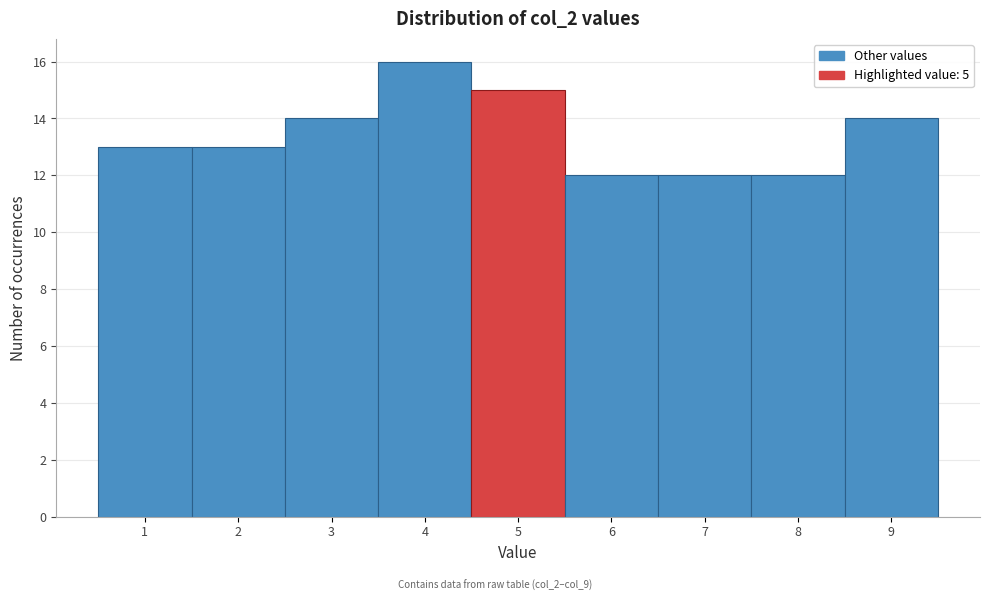

Which range on the x-axis has the tallest bar?

3.5 to 4.5